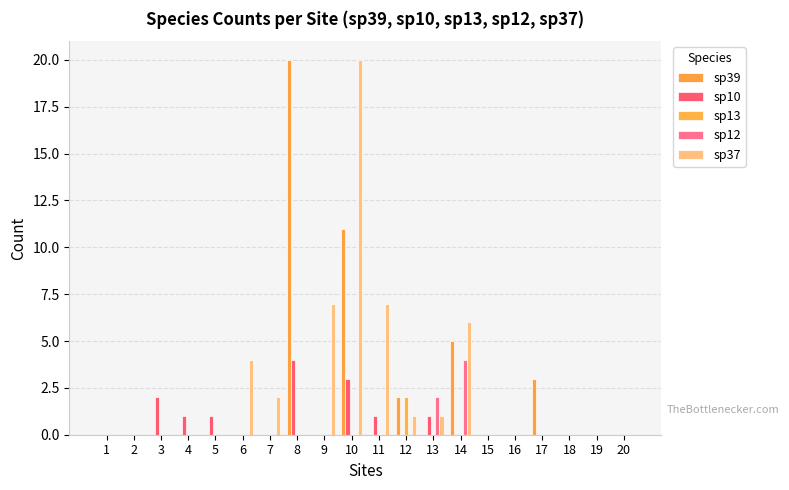

At how many categories does at least one series exceed 18?

2